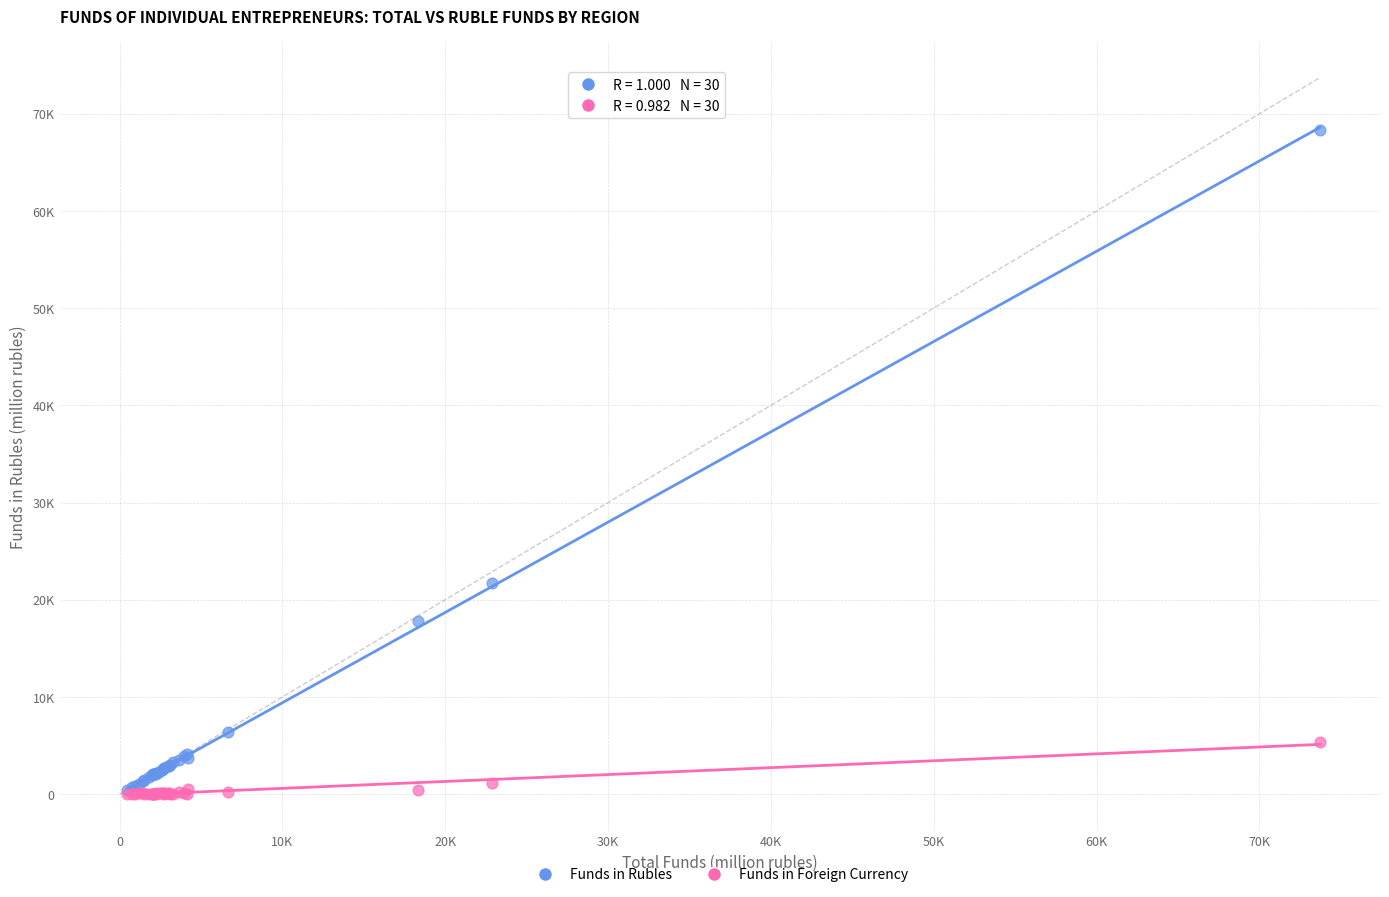

What are all the series names shown in the legend?

Funds in Rubles, Funds in Foreign Currency